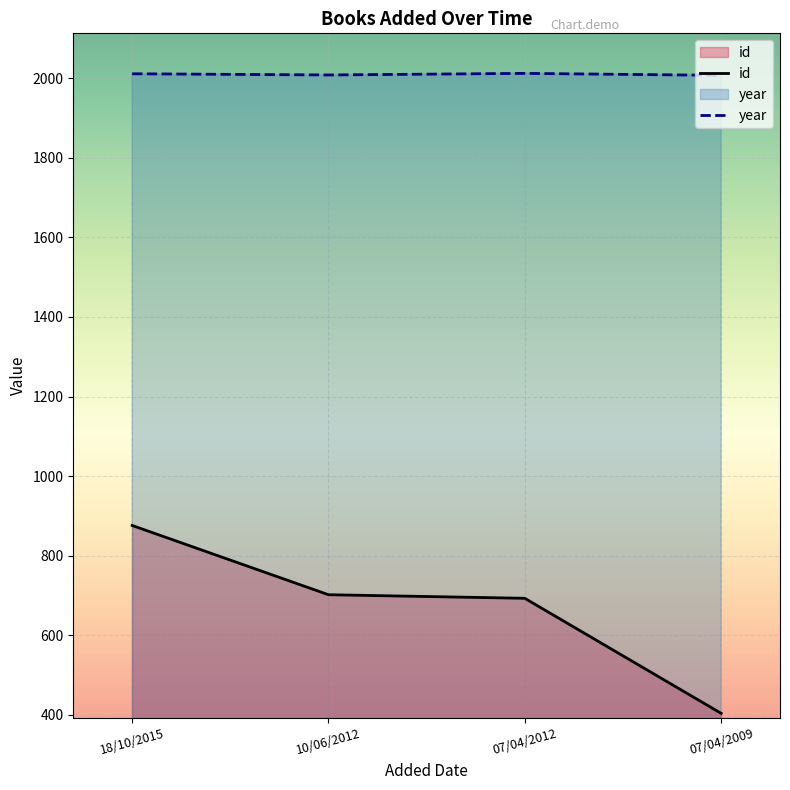

What is the difference between the id values at 10/06/2012 and 18/10/2015?

174